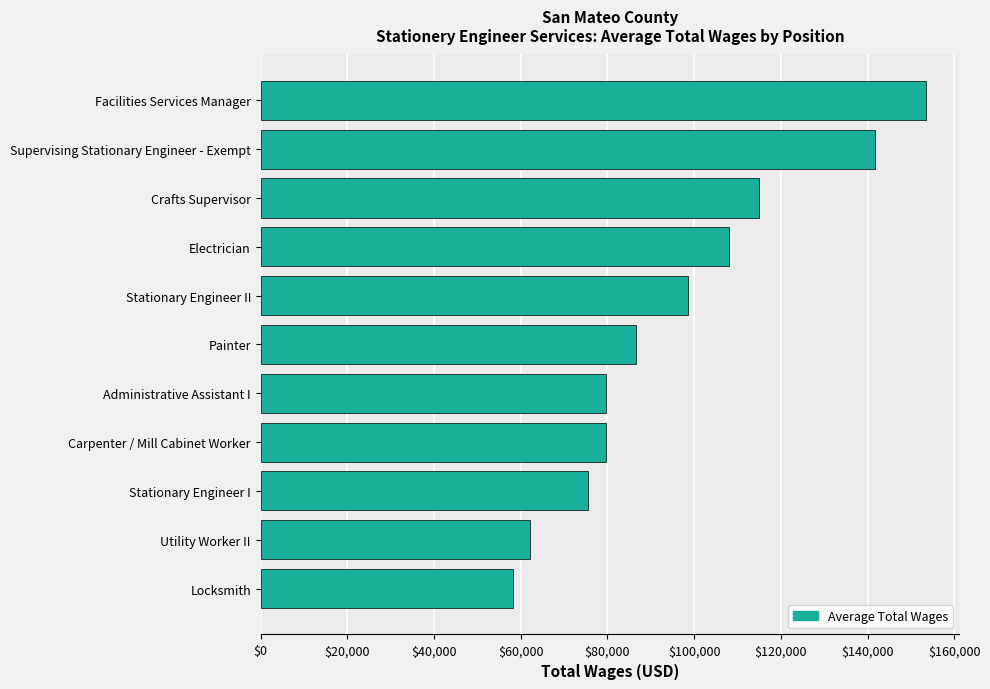

How many distinct data groups are displayed?

1